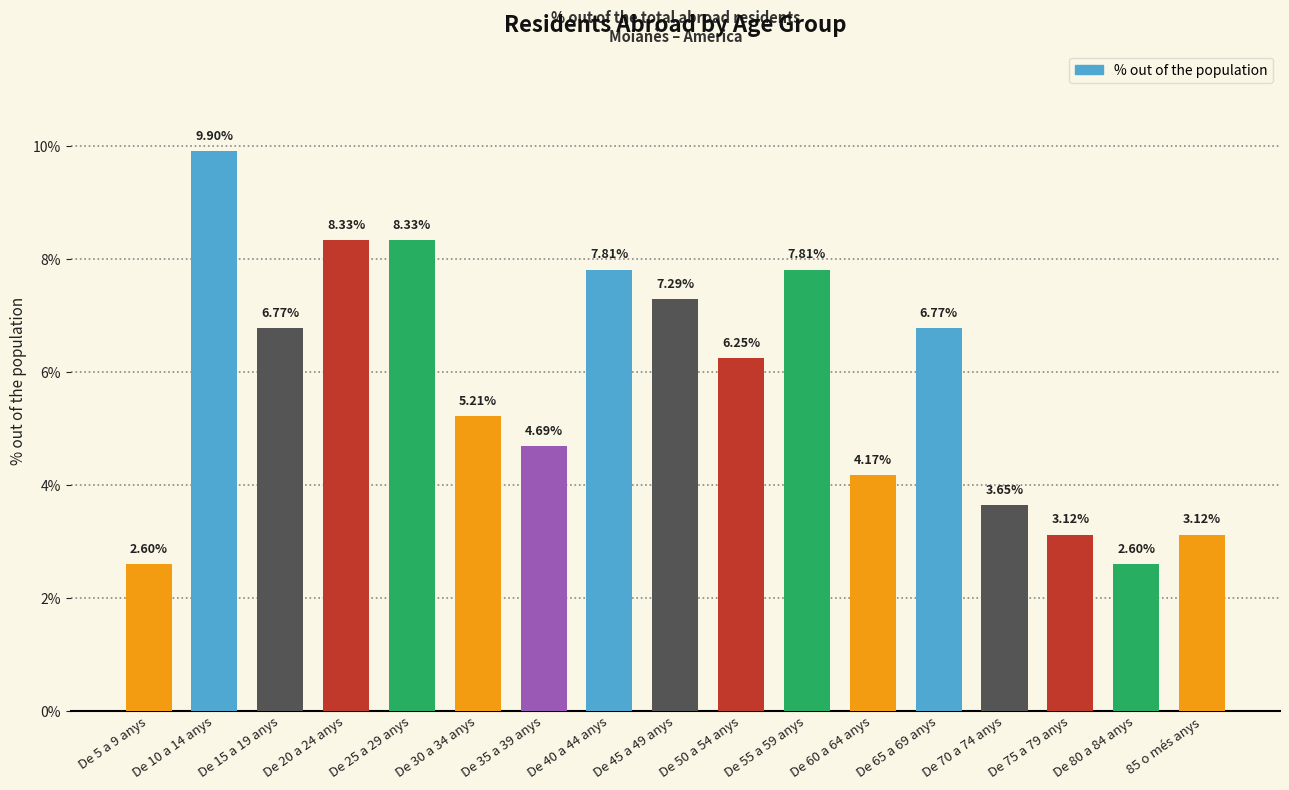

Is it true that the value at De 50 a 54 anys is 8.6?

False